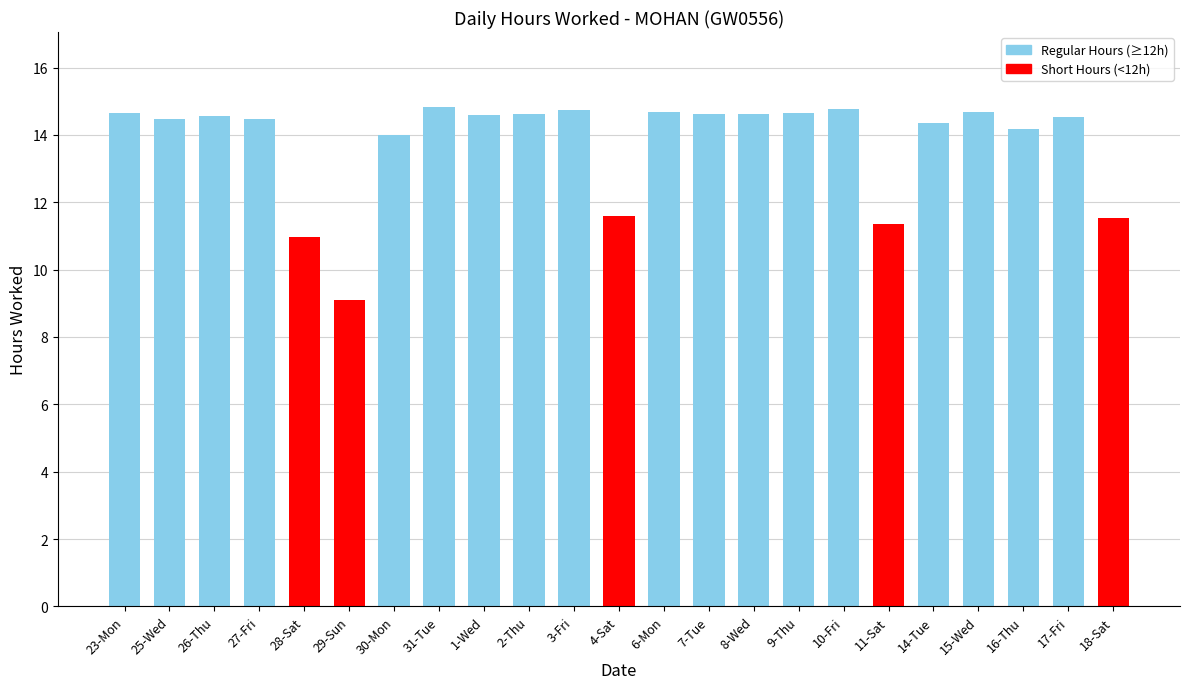

Where is the data nearest to the value 11?

28-Sat